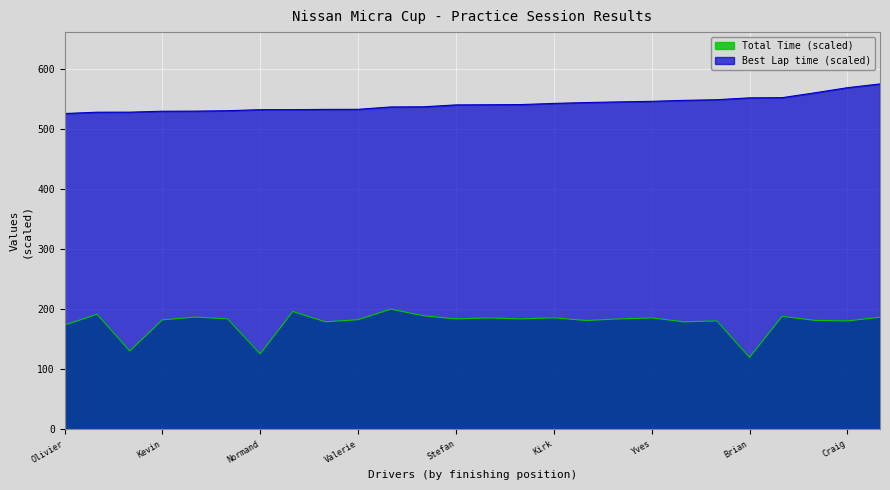

Is the value of Best Lap time at Ashley Sahakian greater than the value of Total Time at Karl Witttmer?

Yes